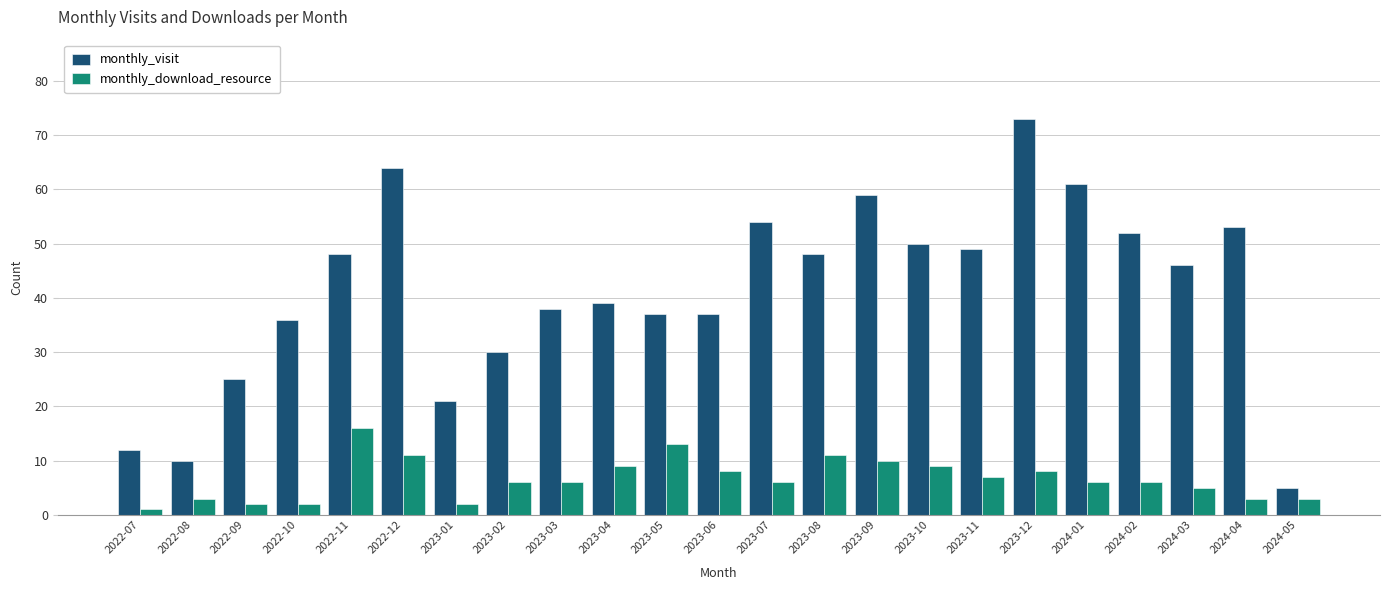

What is the smallest value displayed?

1